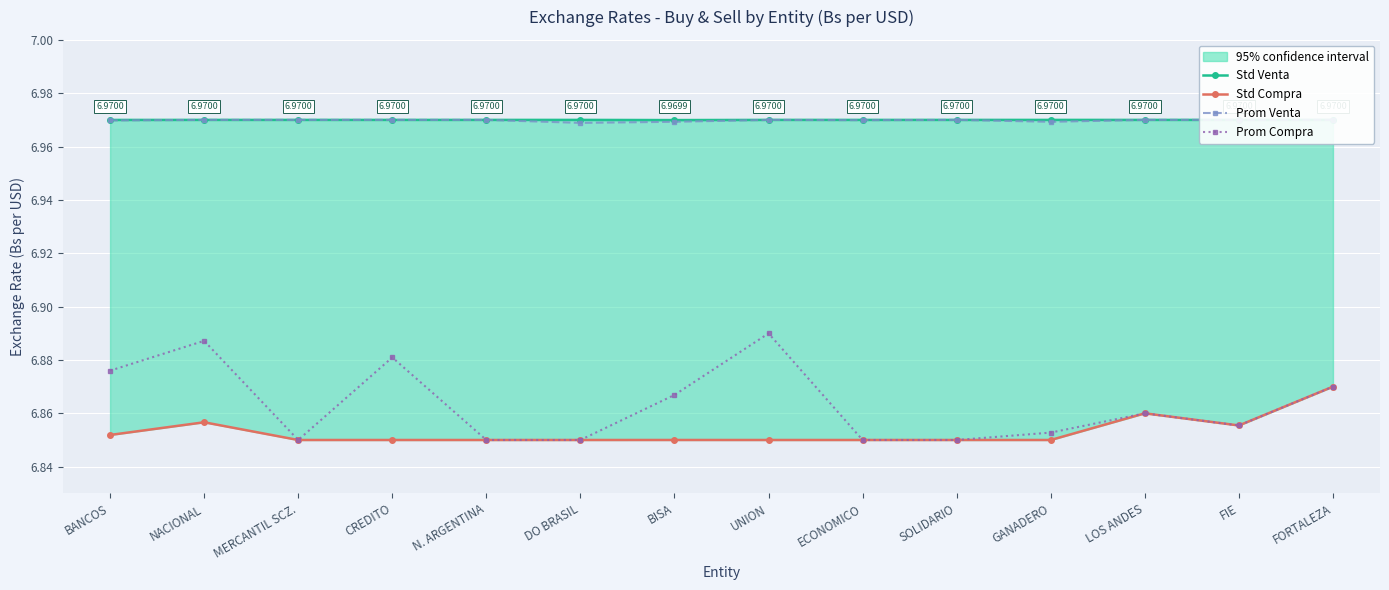

Is this an area chart (filled region under the line)?

No